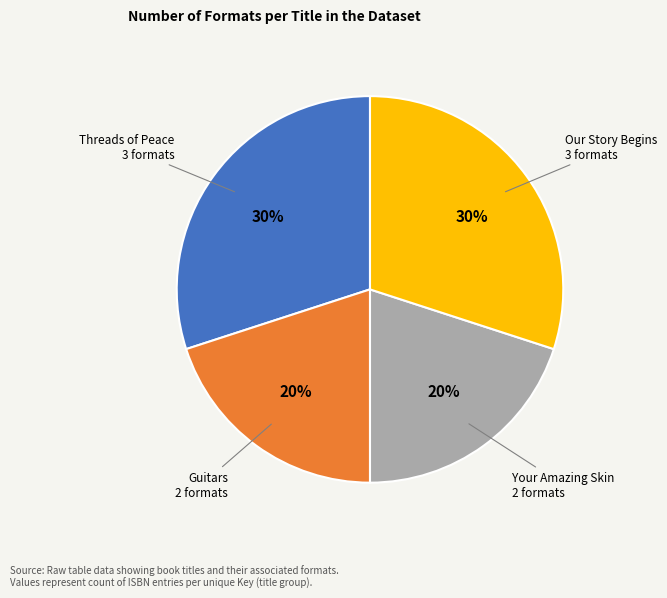

Is there any slice that represents more than half of the pie?

No